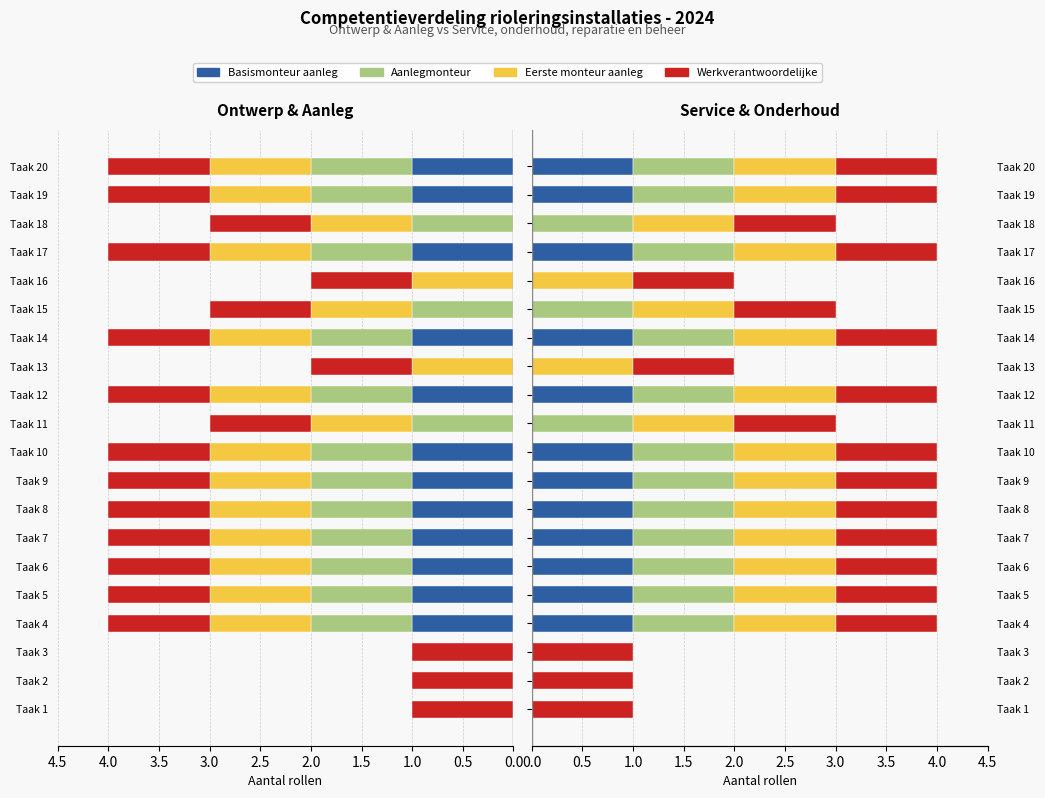

Is it true that Eerste monteur aanleg equals 1 at Taak 18?

True